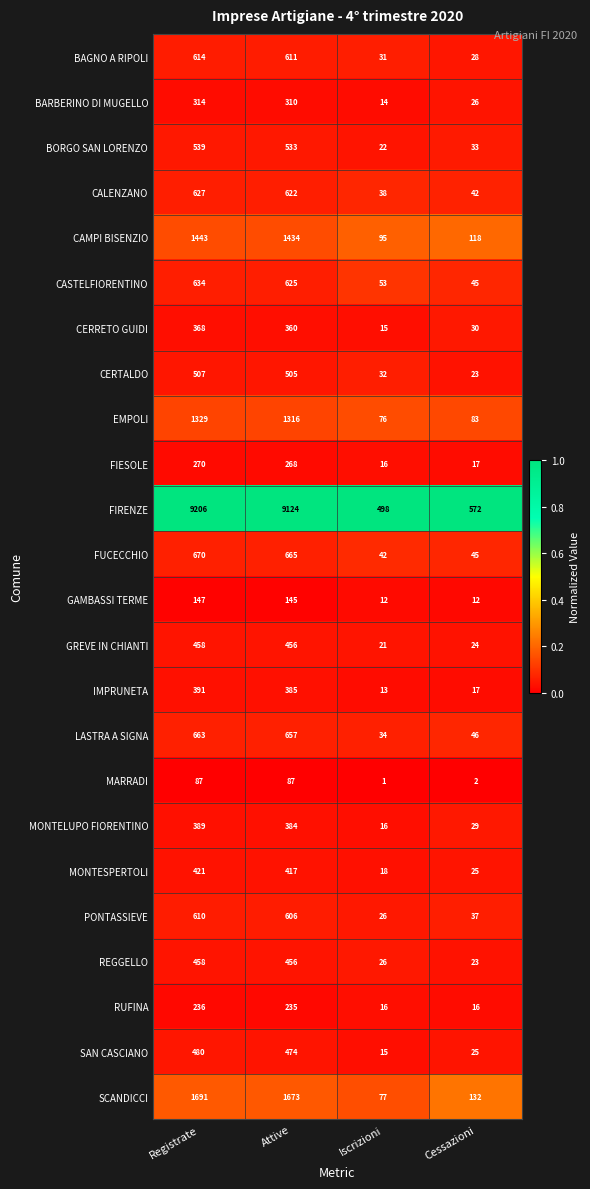

What is the difference between the second highest and minimum values in the SAN CASCIANO series?

459